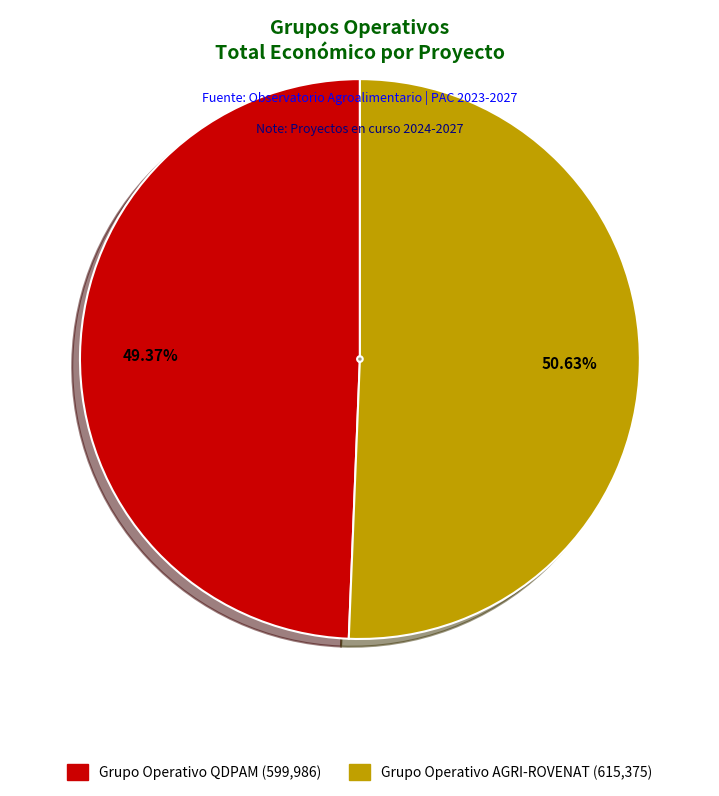

Which has a higher value, Grupo Operativo QDPAM or Grupo Operativo AGRI-ROVENAT?

Grupo Operativo AGRI-ROVENAT